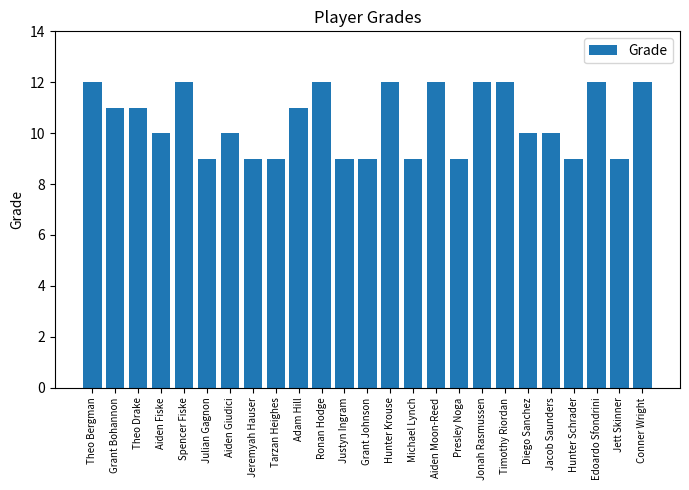

At which label does the data first exceed 10?

Theo Bergman